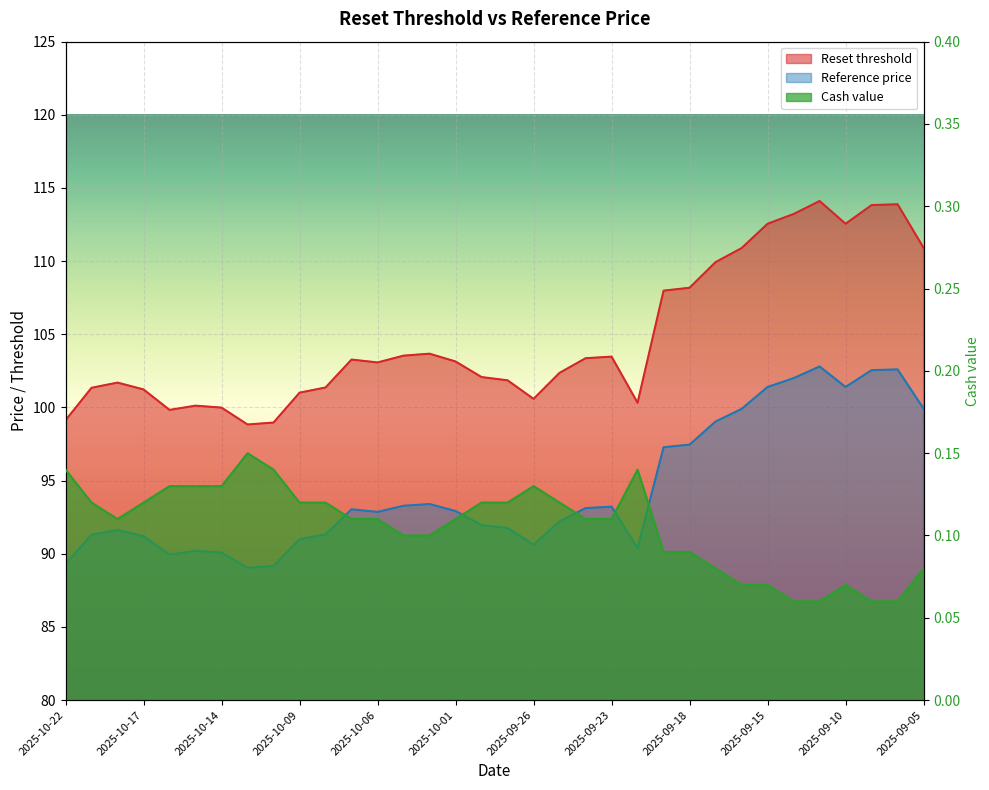

Which label corresponds to the largest value in the chart?

2025-09-11